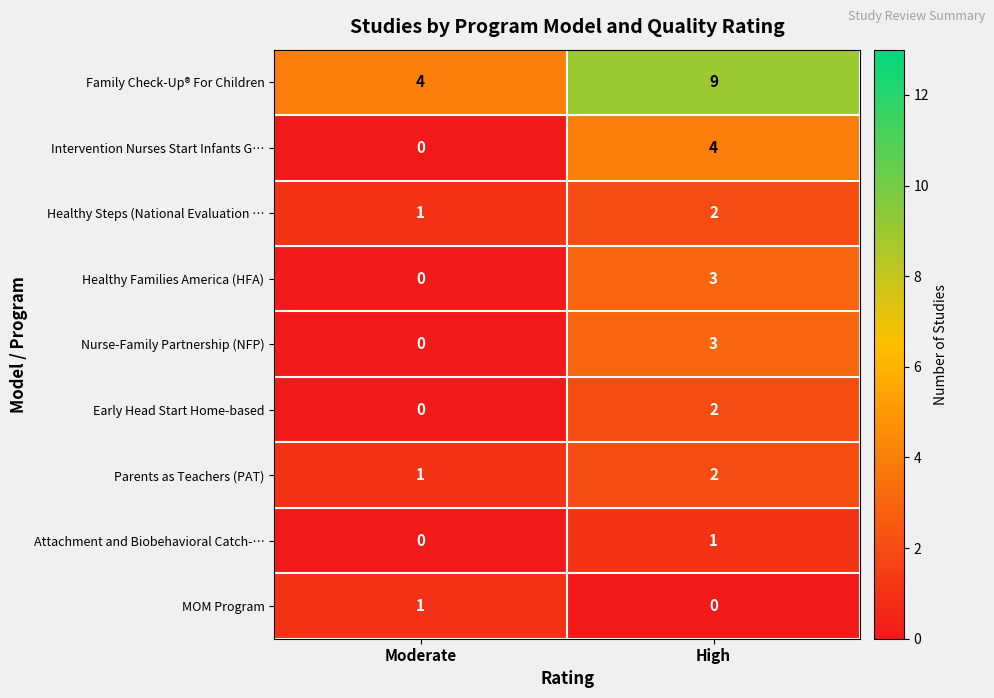

At which label is Nurse-Family Partnership (NFP) closest to 1?

Moderate